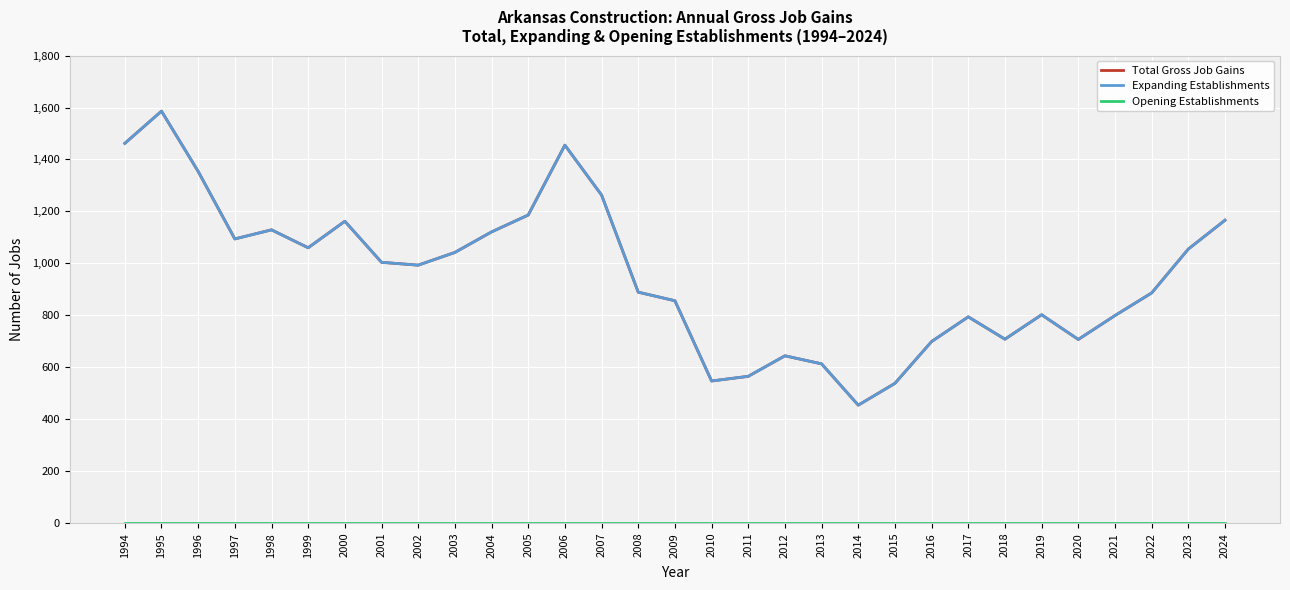

Reading left to right, extract all data points from this chart.

Total Gross Job Gains: 1462	1586	1354	1094	1129	1060	1162	1004	993	1042	1121	1186	1455	1263	889	856	547	565	644	613	454	538	699	794	708	802	707	799	886	1055	1166
Expanding Establishments: 1462	1586	1354	1094	1129	1060	1162	1004	993	1042	1121	1186	1455	1263	889	856	547	565	644	613	454	538	699	794	708	802	707	799	886	1055	1166
Opening Establishments: 0	0	0	0	0	0	0	0	0	0	0	0	0	0	0	0	0	0	0	0	0	0	0	0	0	0	0	0	0	0	0